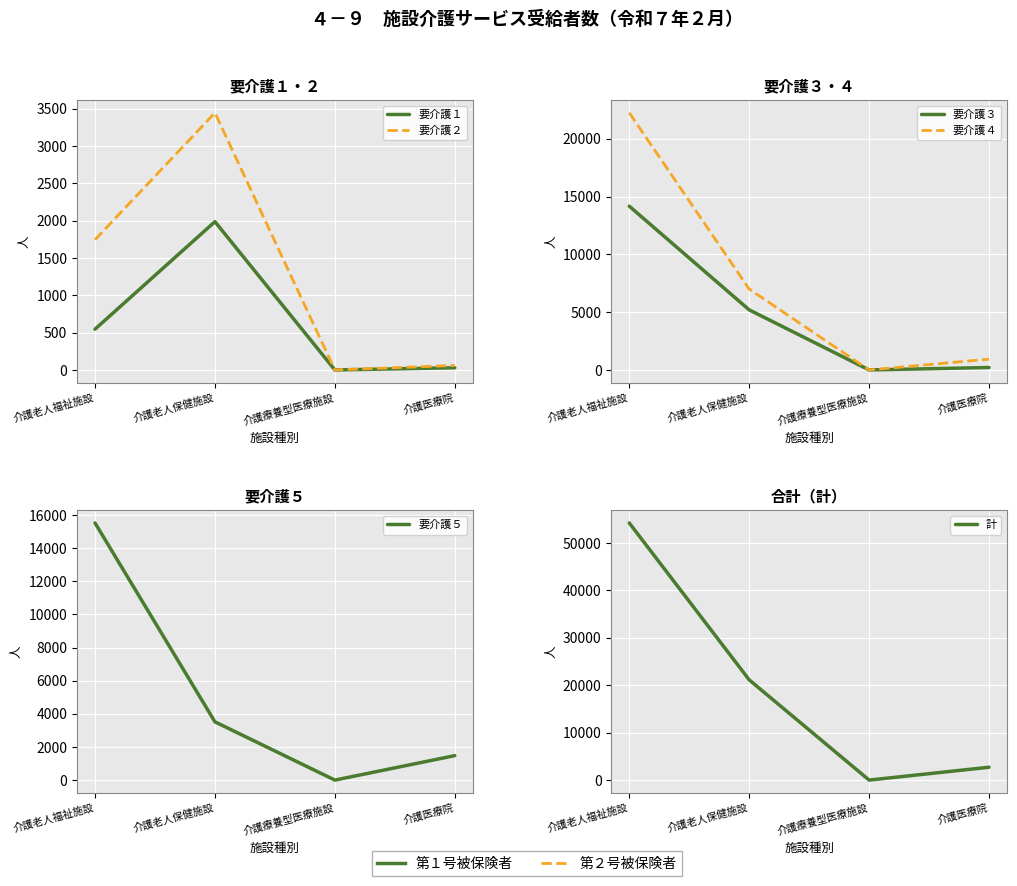

What is the average value of the 要介護２ series?

1312